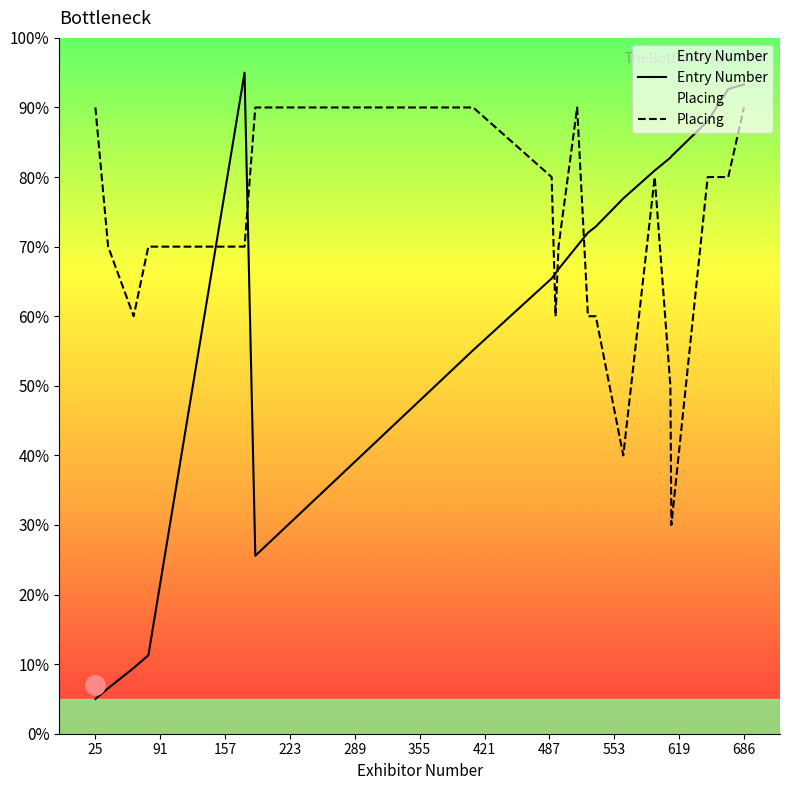

Reading right to left, what are all the values shown in this chart?

Entry Number: 93.3	92.7	88.0	83.0	82.8	80.9	76.9	72.9	72.0	70.1	66.8	66.1	65.4	55.1	25.6	95.0	11.3	9.4	6.5	5.0
Placing: 90.0	80.0	80.0	30.0	50.0	80.0	40.0	60.0	60.0	90.0	70.0	60.0	80.0	90.0	90.0	70.0	70.0	60.0	70.0	90.0